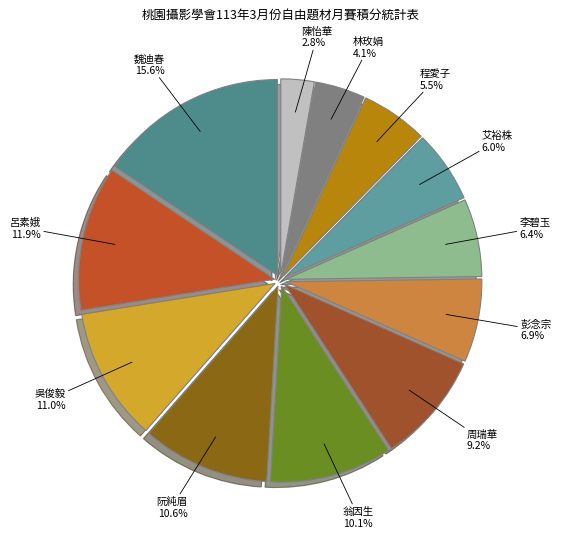

The 魏迪春 slice represents 30% of the pie. True or false?

False